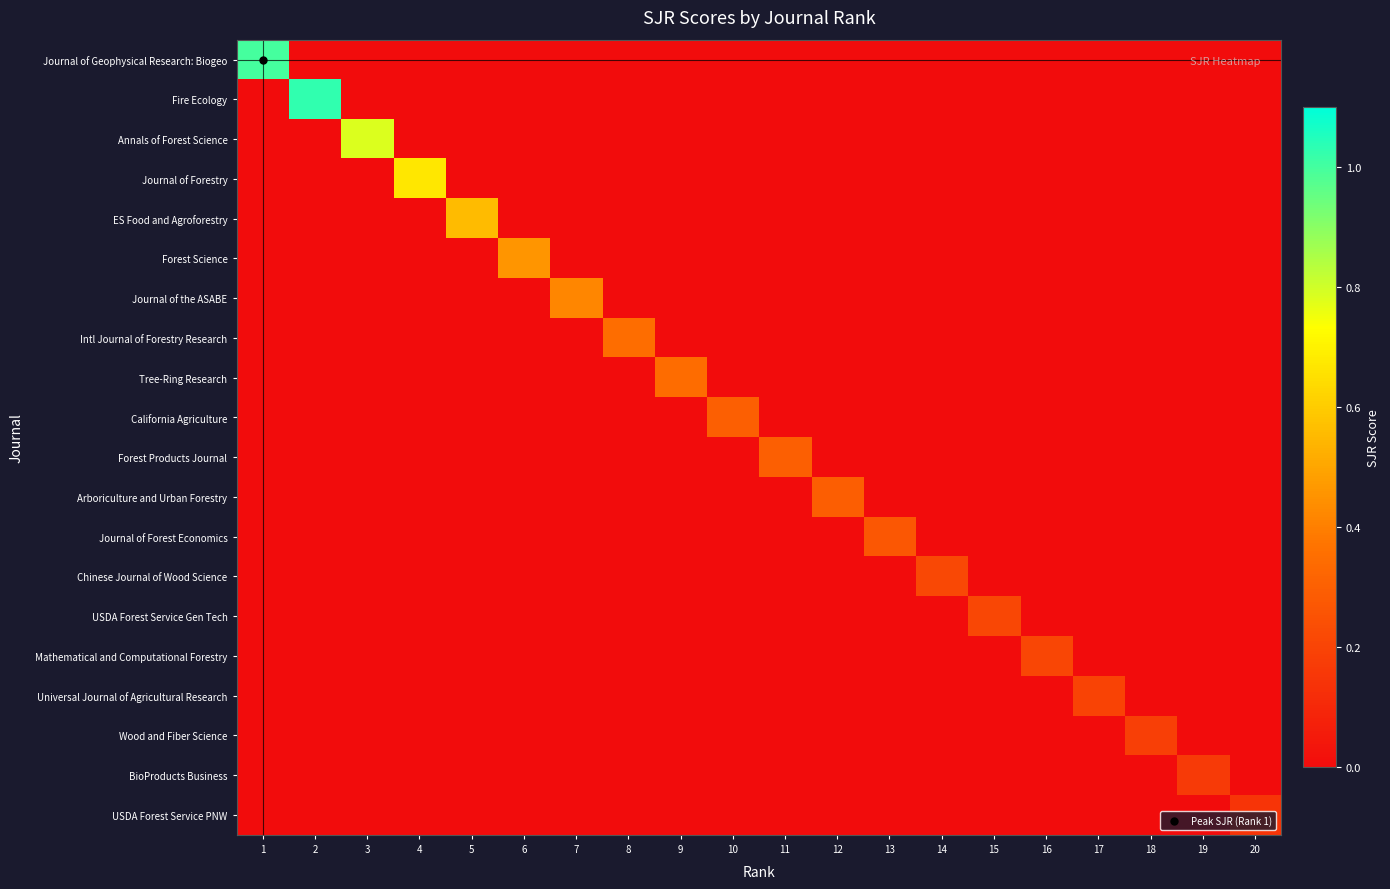

At which category is the sum across all series the highest?

2